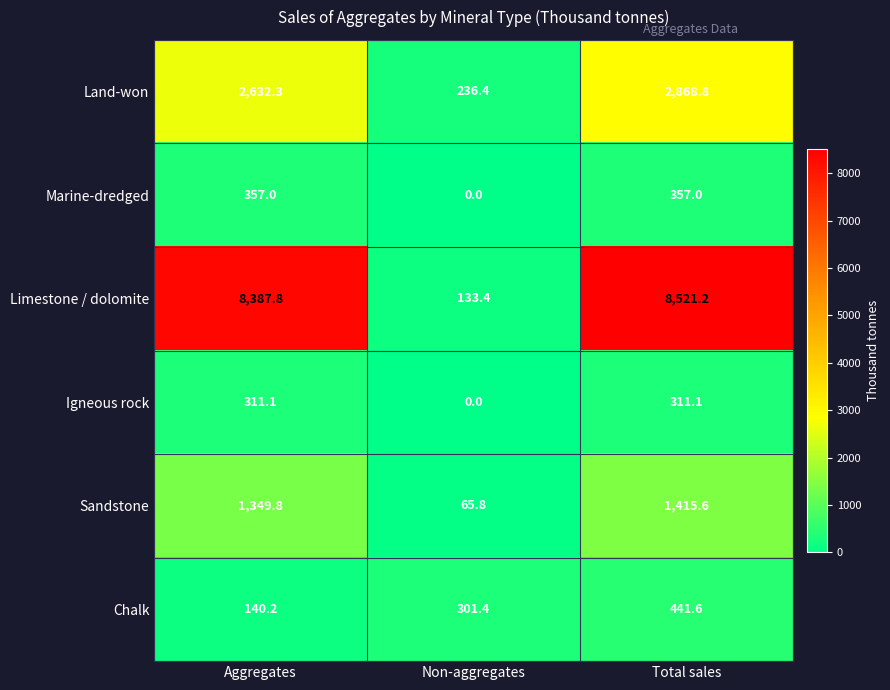

How many values in the Limestone / dolomite series are below 8387?

1